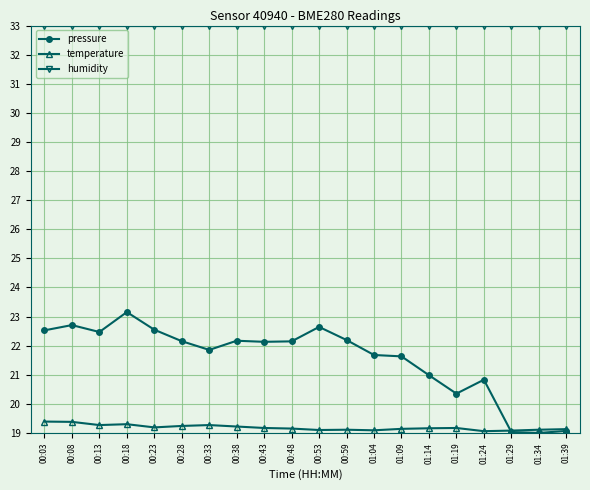

How many lines are shown in the chart?

3